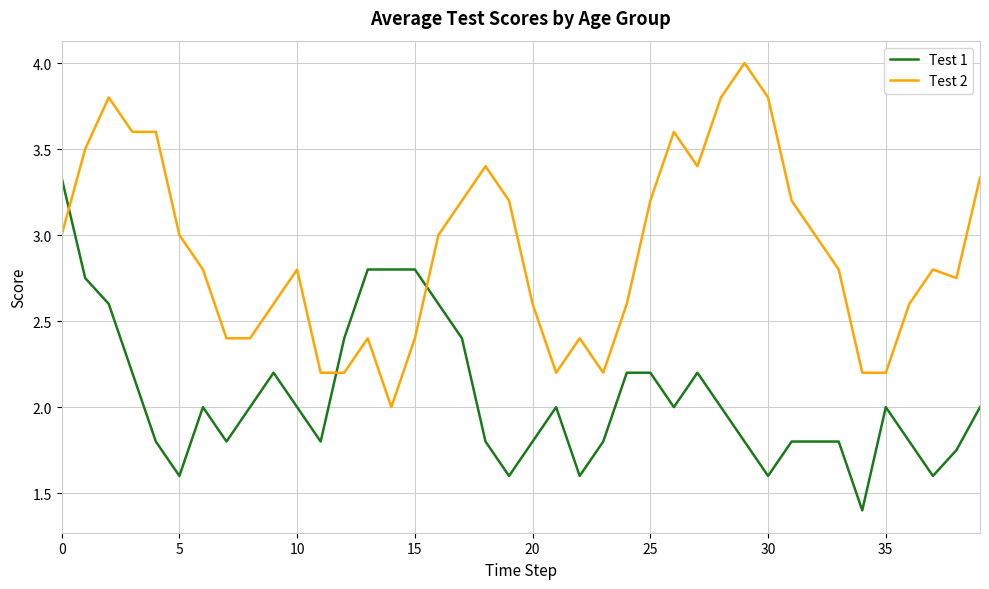

Which series has the largest range (max minus min)?

Test 2